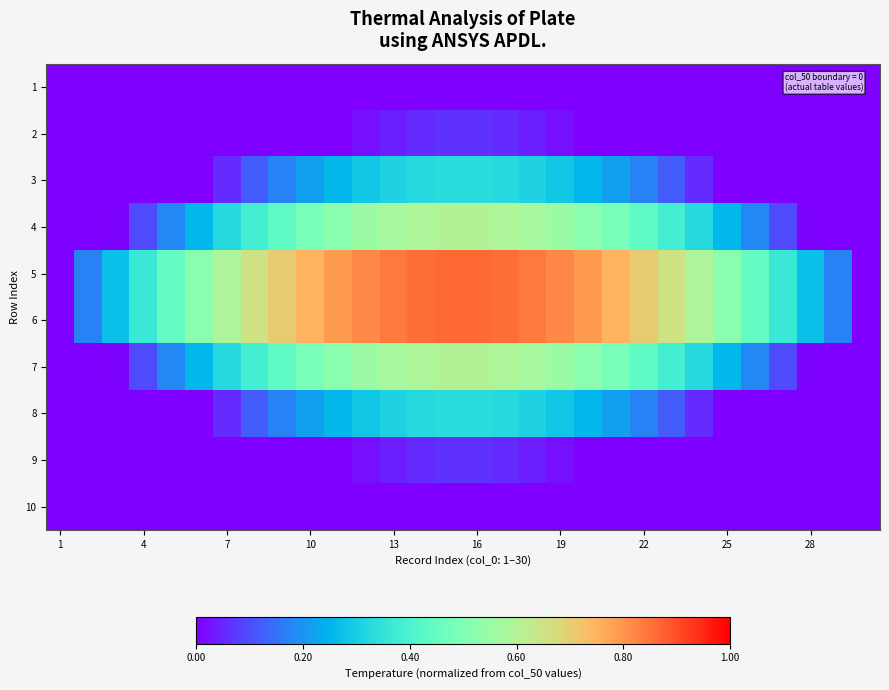

Reading left to right, extract all data points from this chart.

1: 0.0	0.0	0.0	0.0	0.0	0.0	0.0	0.0	0.0	0.0	0.0	0.0	0.0	0.0	0.0	0.0	0.0	0.0	0.0	0.0	0.0	0.0	0.0	0.0	0.0	0.0	0.0	0.0	0.0	0.0
2: 0.0	0.0	0.0	0.0	0.0	0.0	0.0	0.0	0.0	0.0	0.0	0.0	0.0	0.1	0.1	0.1	0.1	0.0	0.0	0.0	0.0	0.0	0.0	0.0	0.0	0.0	0.0	0.0	0.0	0.0
3: 0.0	0.0	0.0	0.0	0.0	0.0	0.1	0.1	0.2	0.2	0.3	0.3	0.3	0.3	0.3	0.3	0.3	0.3	0.3	0.3	0.2	0.2	0.1	0.1	0.0	0.0	0.0	0.0	0.0	0.0
4: 0.0	0.0	0.0	0.1	0.2	0.3	0.3	0.4	0.4	0.5	0.5	0.6	0.6	0.6	0.6	0.6	0.6	0.6	0.6	0.5	0.5	0.4	0.4	0.3	0.3	0.2	0.1	0.0	0.0	0.0
5: 0.0	0.2	0.3	0.4	0.4	0.5	0.6	0.7	0.7	0.8	0.8	0.8	0.8	0.9	0.9	0.9	0.9	0.8	0.8	0.8	0.8	0.7	0.7	0.6	0.5	0.4	0.4	0.3	0.2	0.0
6: 0.0	0.2	0.3	0.4	0.4	0.5	0.6	0.7	0.7	0.8	0.8	0.8	0.8	0.9	0.9	0.9	0.9	0.8	0.8	0.8	0.8	0.7	0.7	0.6	0.5	0.4	0.4	0.3	0.2	0.0
7: 0.0	0.0	0.0	0.1	0.2	0.3	0.3	0.4	0.4	0.5	0.5	0.6	0.6	0.6	0.6	0.6	0.6	0.6	0.6	0.5	0.5	0.4	0.4	0.3	0.3	0.2	0.1	0.0	0.0	0.0
8: 0.0	0.0	0.0	0.0	0.0	0.0	0.1	0.1	0.2	0.2	0.3	0.3	0.3	0.3	0.3	0.3	0.3	0.3	0.3	0.3	0.2	0.2	0.1	0.1	0.0	0.0	0.0	0.0	0.0	0.0
9: 0.0	0.0	0.0	0.0	0.0	0.0	0.0	0.0	0.0	0.0	0.0	0.0	0.0	0.1	0.1	0.1	0.1	0.0	0.0	0.0	0.0	0.0	0.0	0.0	0.0	0.0	0.0	0.0	0.0	0.0
10: 0.0	0.0	0.0	0.0	0.0	0.0	0.0	0.0	0.0	0.0	0.0	0.0	0.0	0.0	0.0	0.0	0.0	0.0	0.0	0.0	0.0	0.0	0.0	0.0	0.0	0.0	0.0	0.0	0.0	0.0